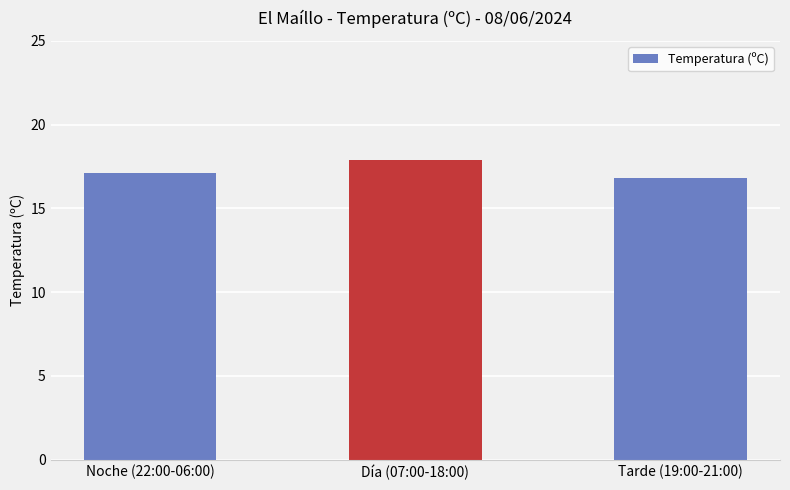

Rank the categories by value from lowest to highest.

Tarde (19:00-21:00), Noche (22:00-06:00), Día (07:00-18:00)